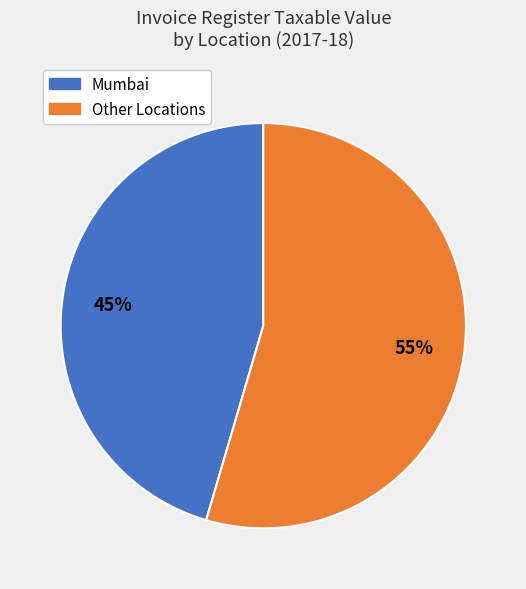

Is there a majority slice in this chart?

Yes